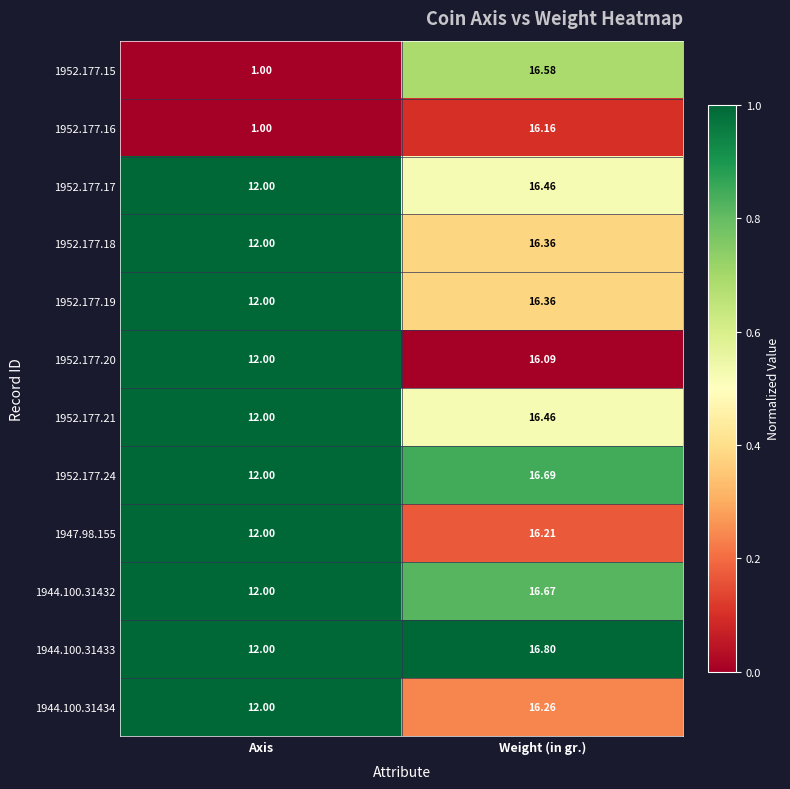

What is the maximum value shown in the chart?

16.8